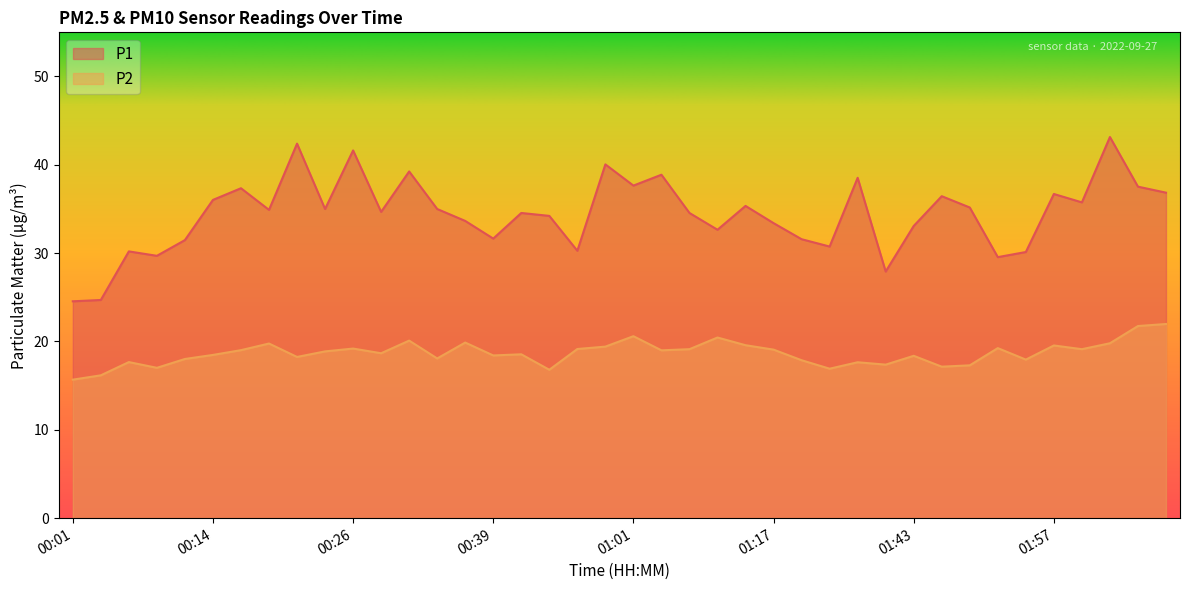

What is the label of the 6th point from the left?

00:14